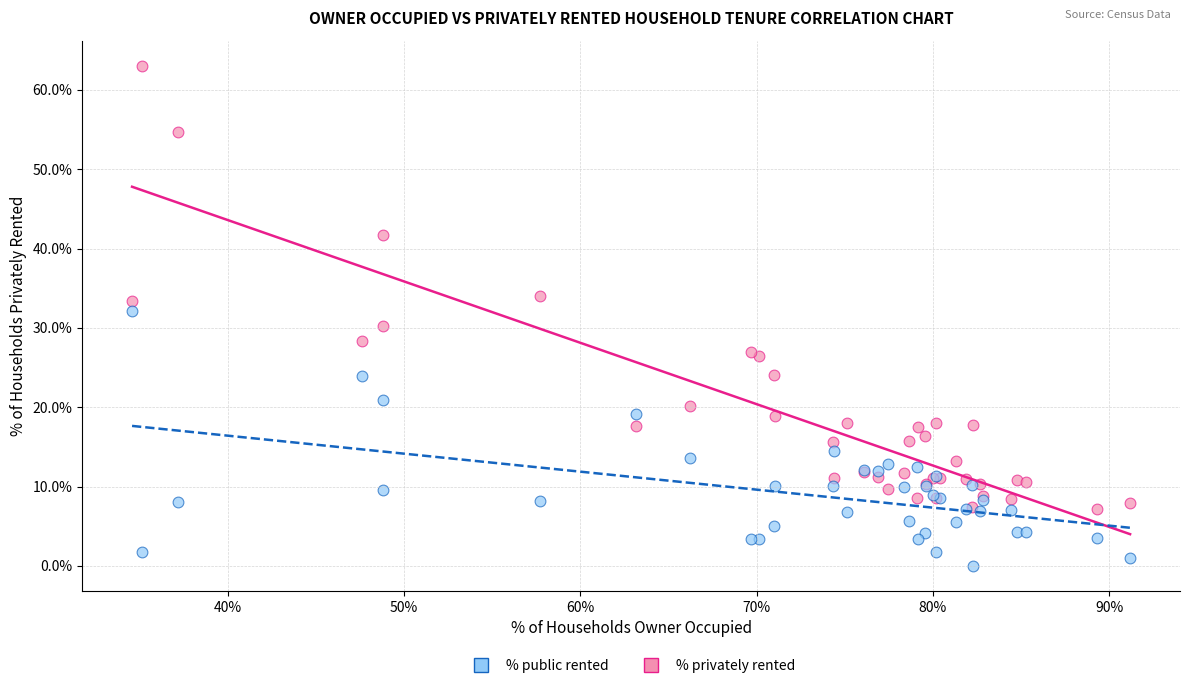

Which series has the largest Y range (max minus min)?

% privately rented